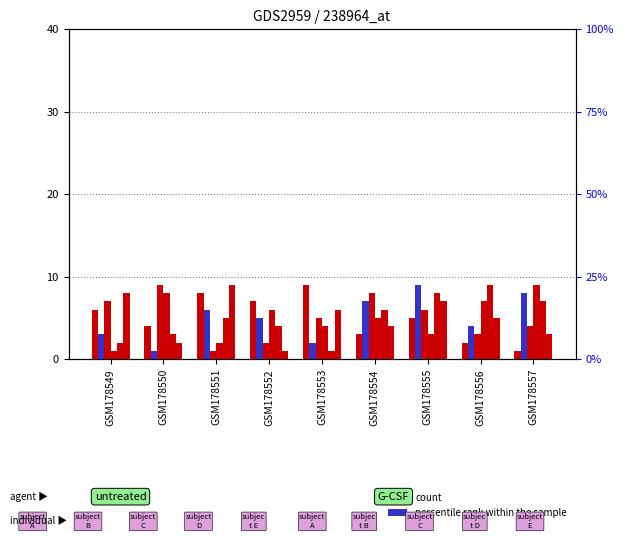

What is the sum of the col_2 values at GSM178552 and GSM178553?

10